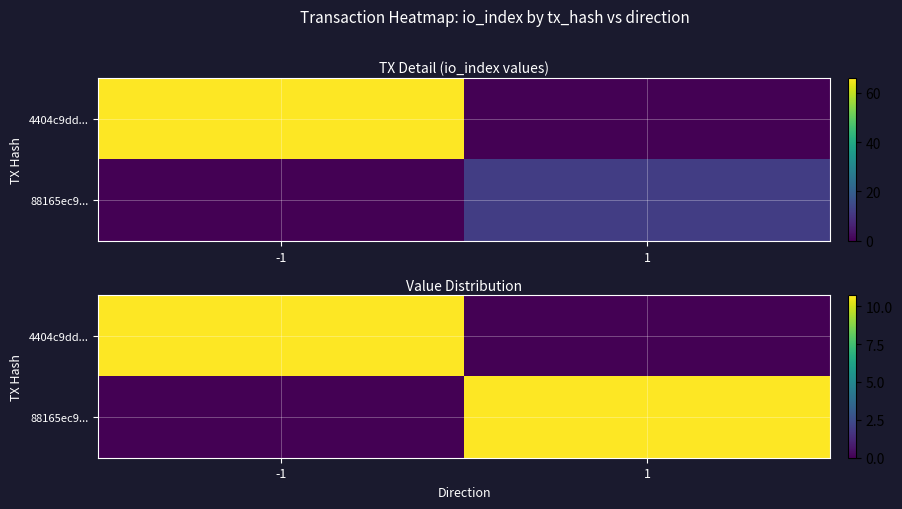

What is the average value of the 88165ec9... series?

5.4